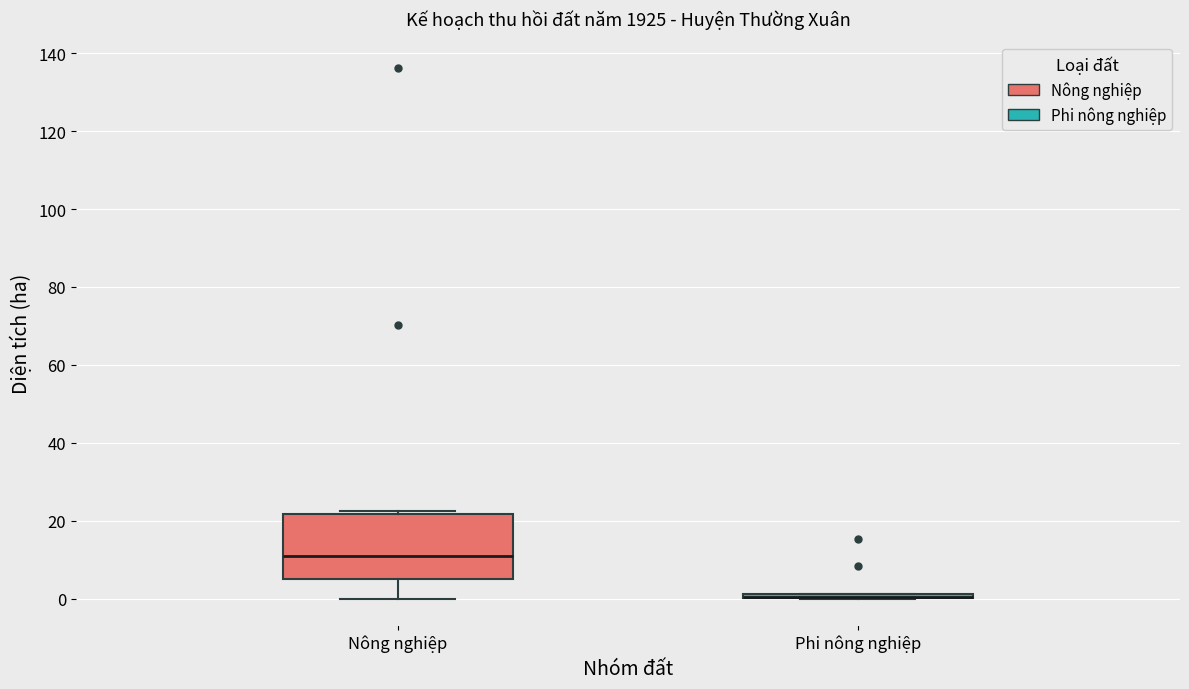

Where does the median line of the box for Nông nghiệp sit on the y-axis? The values are not printed on the chart, so give them approximately, as read against the axis.

12